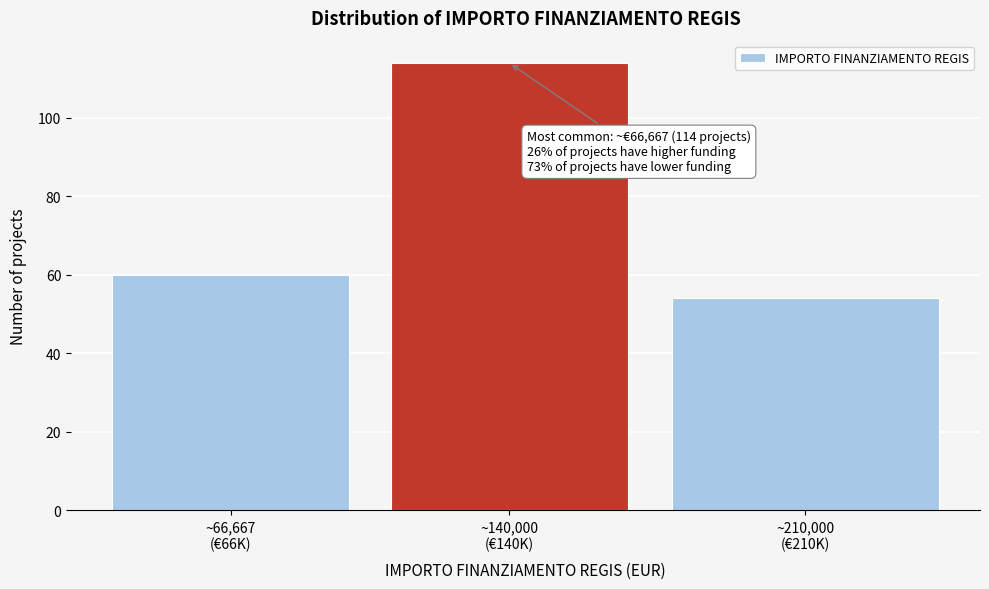

Reading left to right, list all the values displayed in this chart.

60	114	54